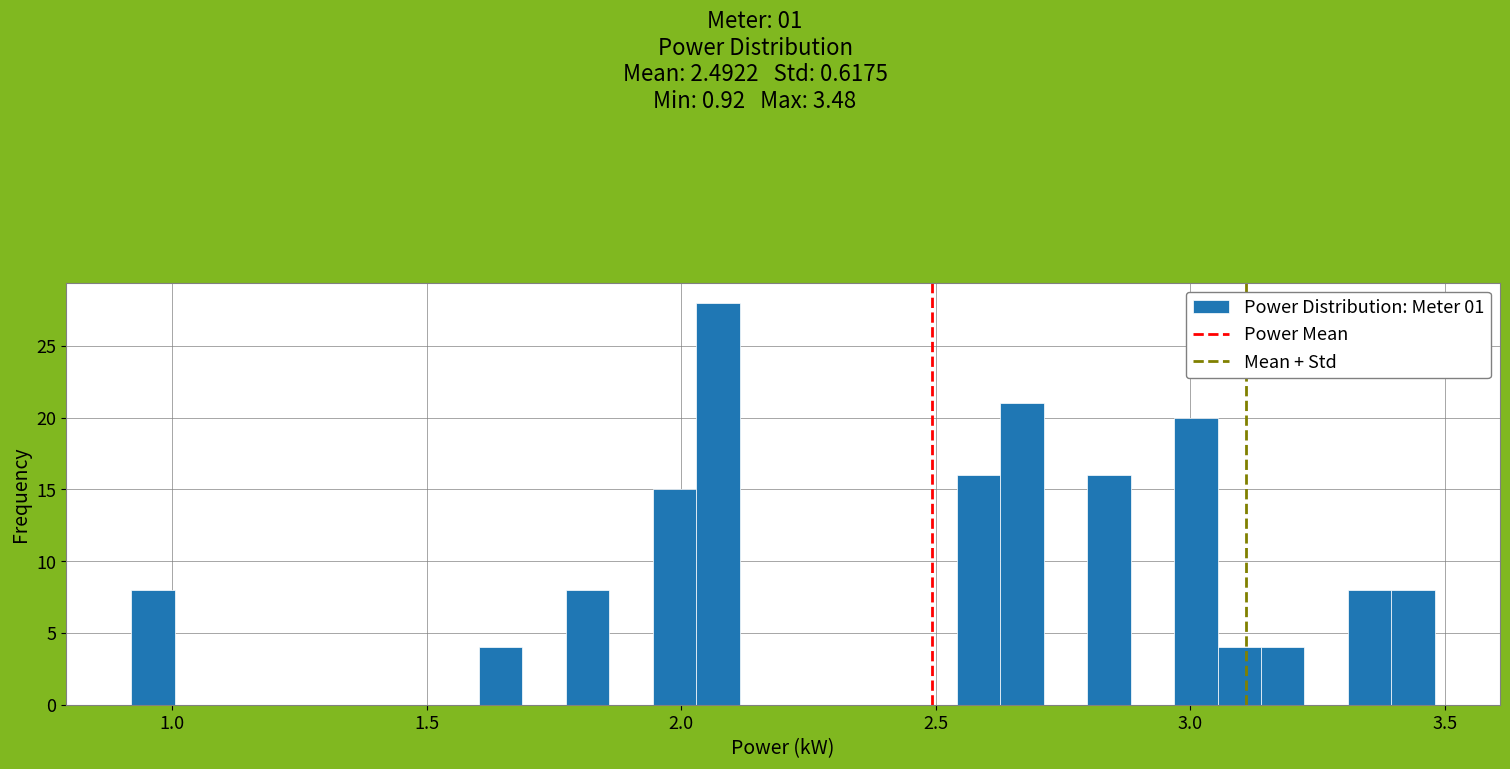

Read against the x-axis, roughly where is the centre of the tallest bar?

2.05